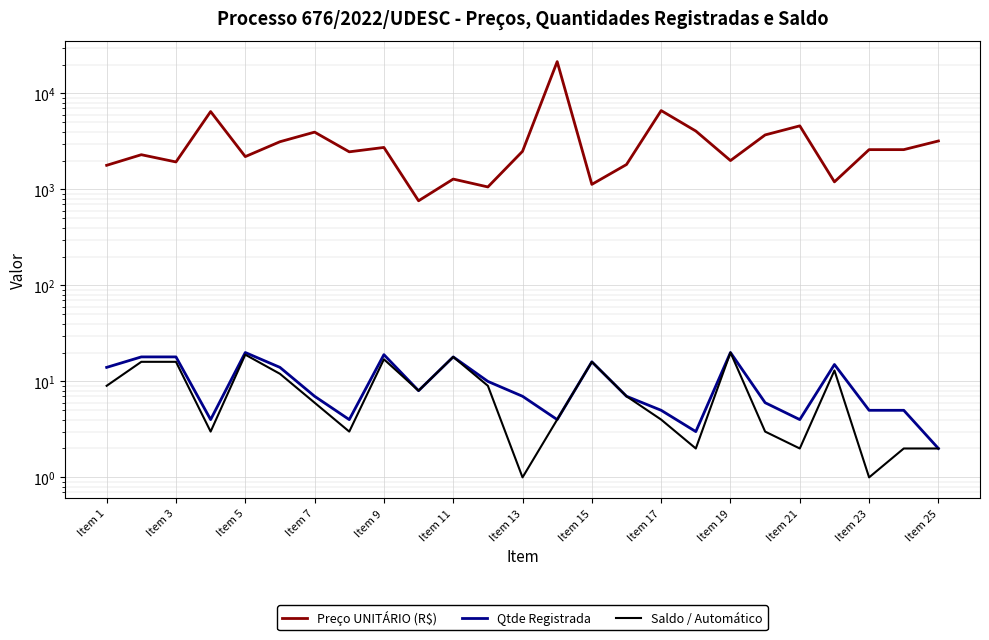

What are all the series names shown in the legend?

Preço UNITÁRIO (R$), Qtde Registrada, Saldo / Automático